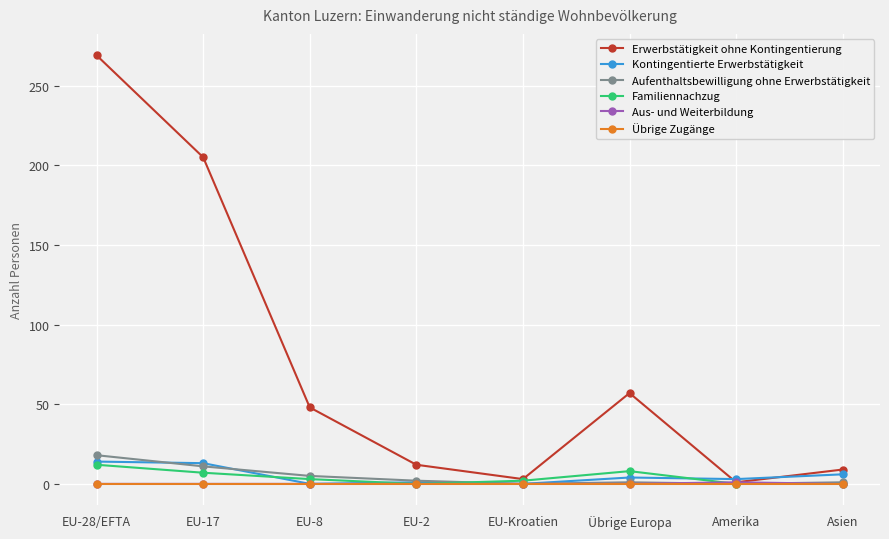

Which series has the largest range (max minus min)?

Erwerbstätigkeit ohne Kontingentierung